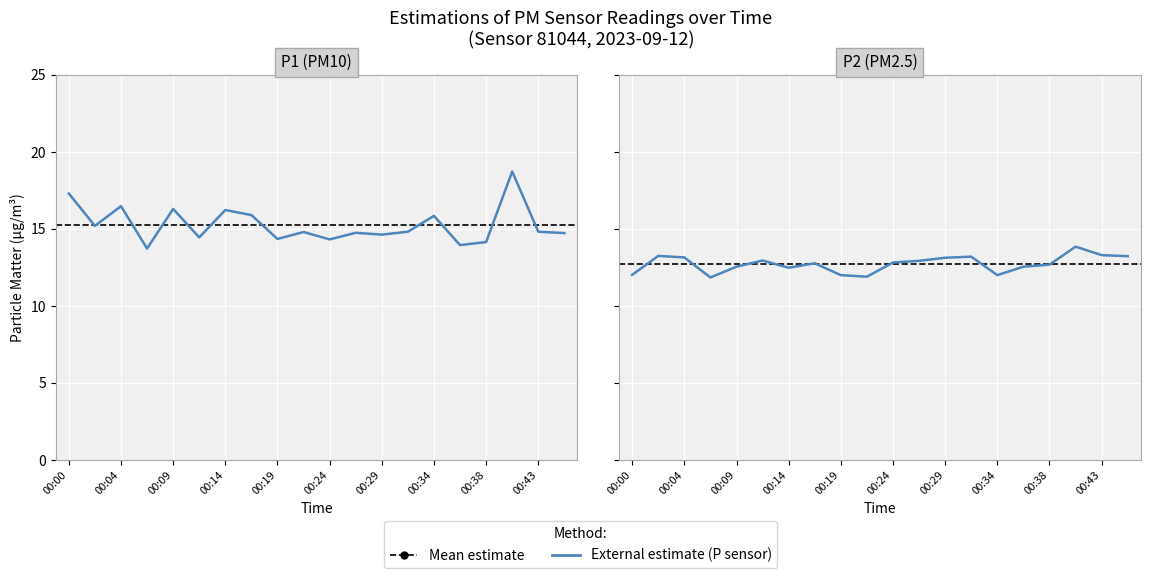

Is it true that P2 (PM2.5) equals 13.1 at 00:29?

True